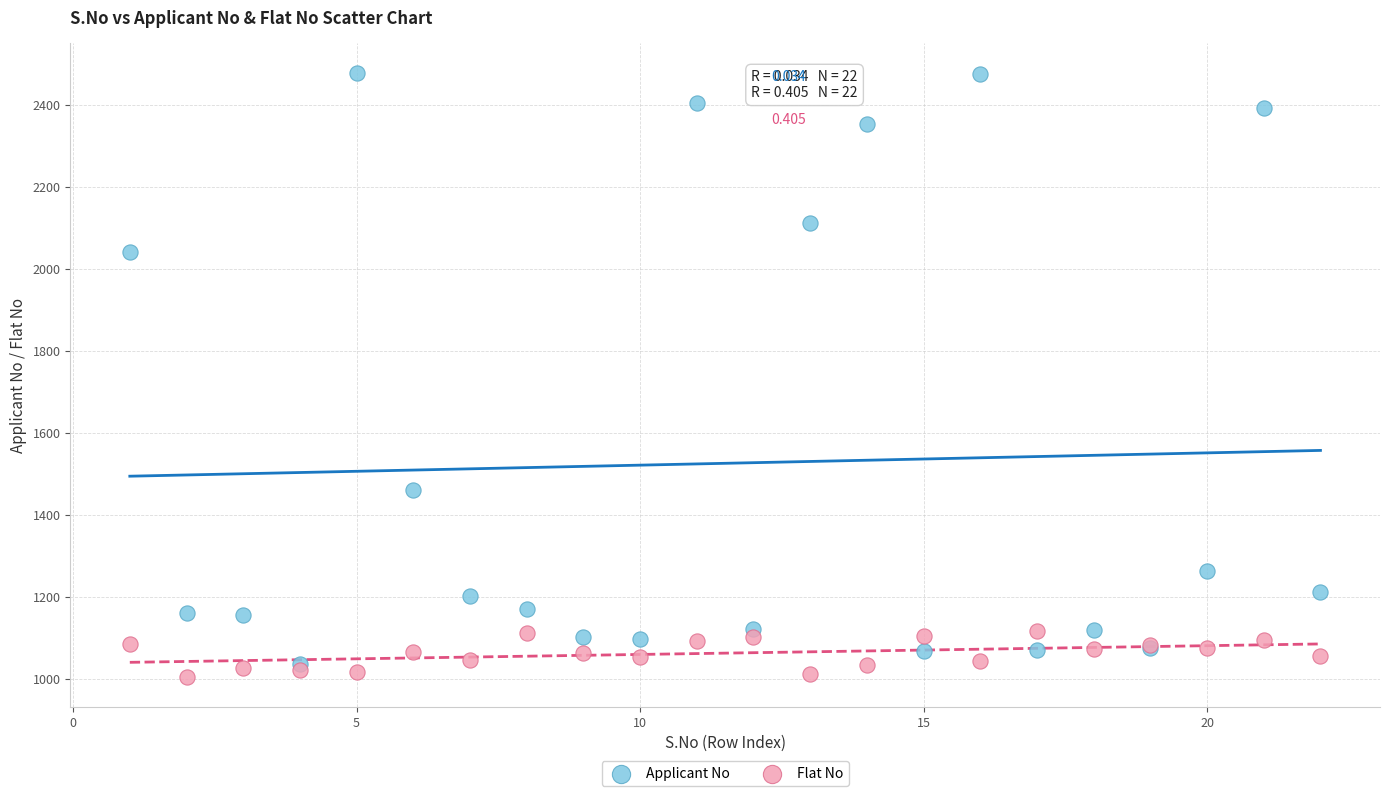

What are all the series names shown in the legend?

Applicant No, Flat No